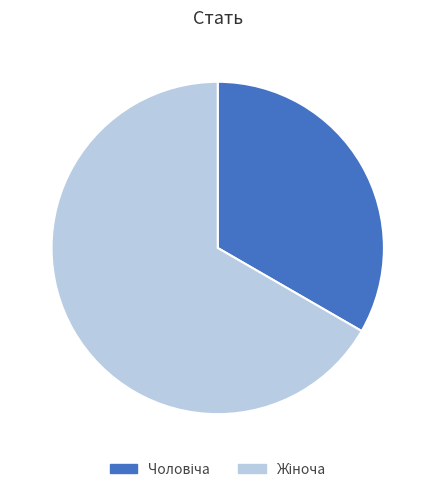

Is there a majority slice in this chart?

Yes